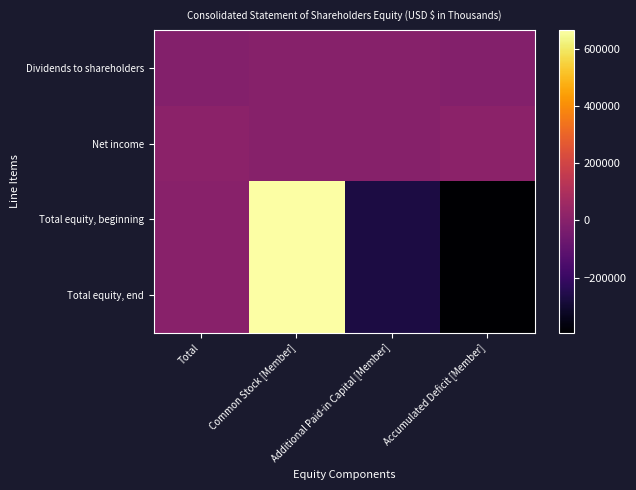

Between Total and Additional Paid-in Capital [Member], which is larger?

Additional Paid-in Capital [Member]